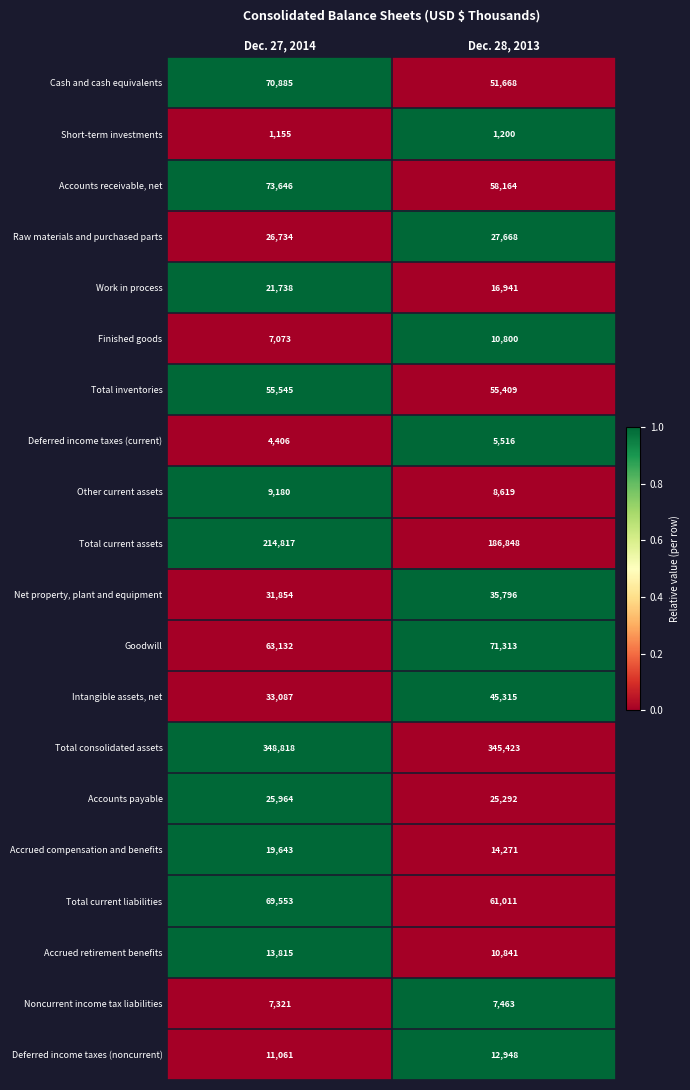

Which label corresponds to the largest value in the chart?

Dec. 27, 2014